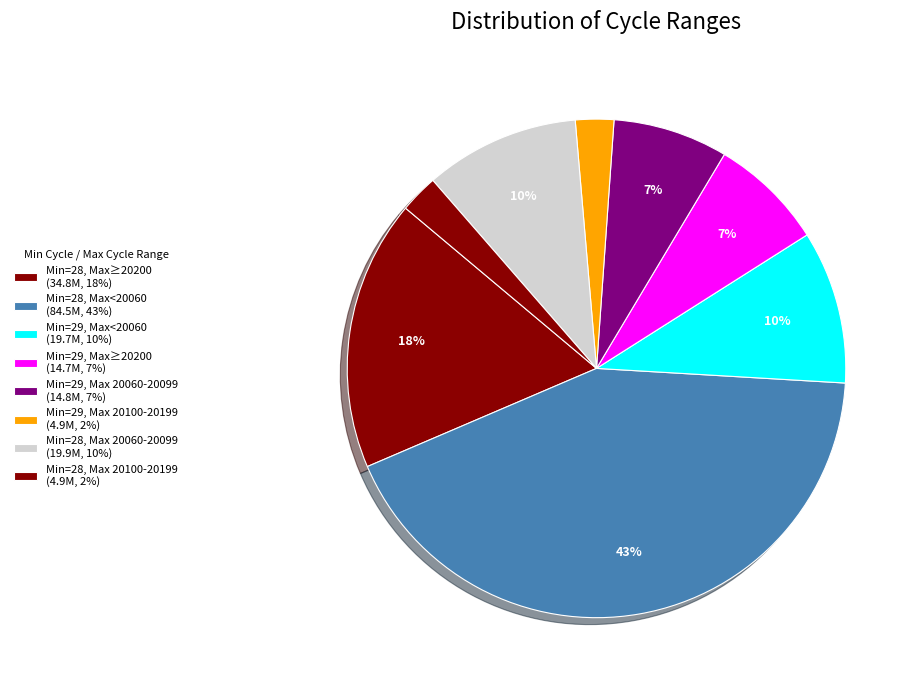

How many segments does this pie chart have?

8